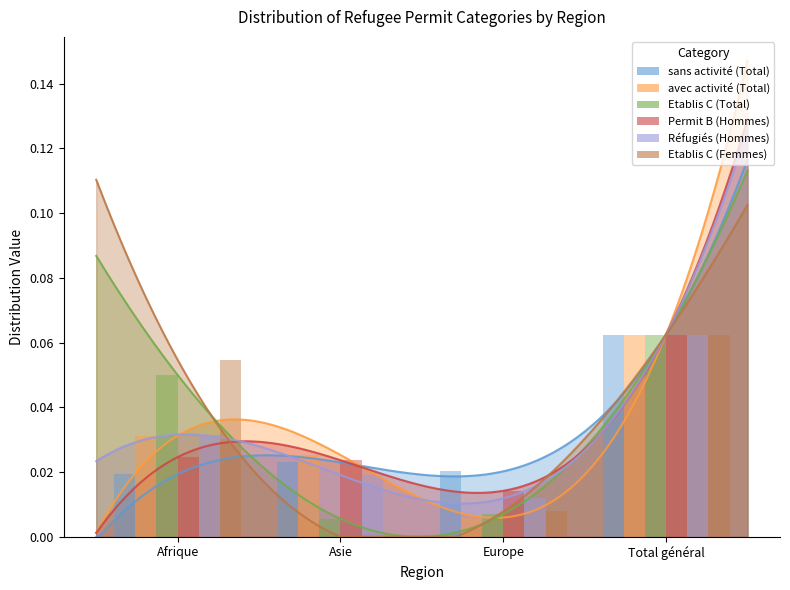

What is the total value across all series at Afrique?

0.2